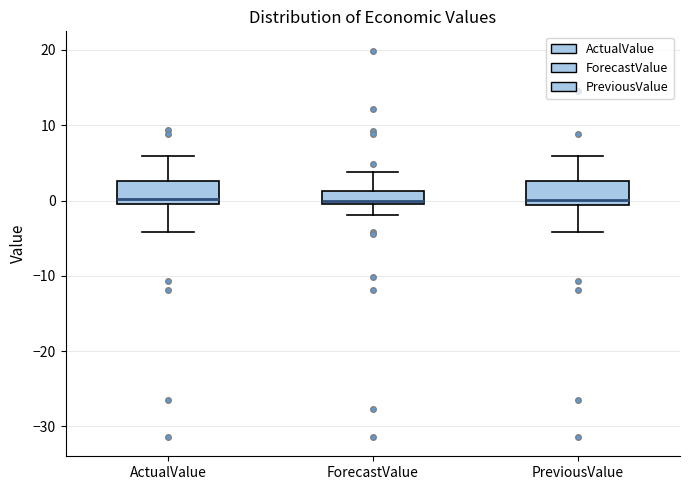

Reading left to right, read every box against the y-axis: the position of its median line, the range the box covers, and the ends of its whiskers. The values are not printed on the chart, so give them approximately, as read against the axis.

ActualValue: median 0, box -1 to 3, whiskers -4 to 6
ForecastValue: median 0 (just above the box's lower edge), box 0 to 1, whiskers -2 to 4
PreviousValue: median 0, box -1 to 3, whiskers -4 to 6